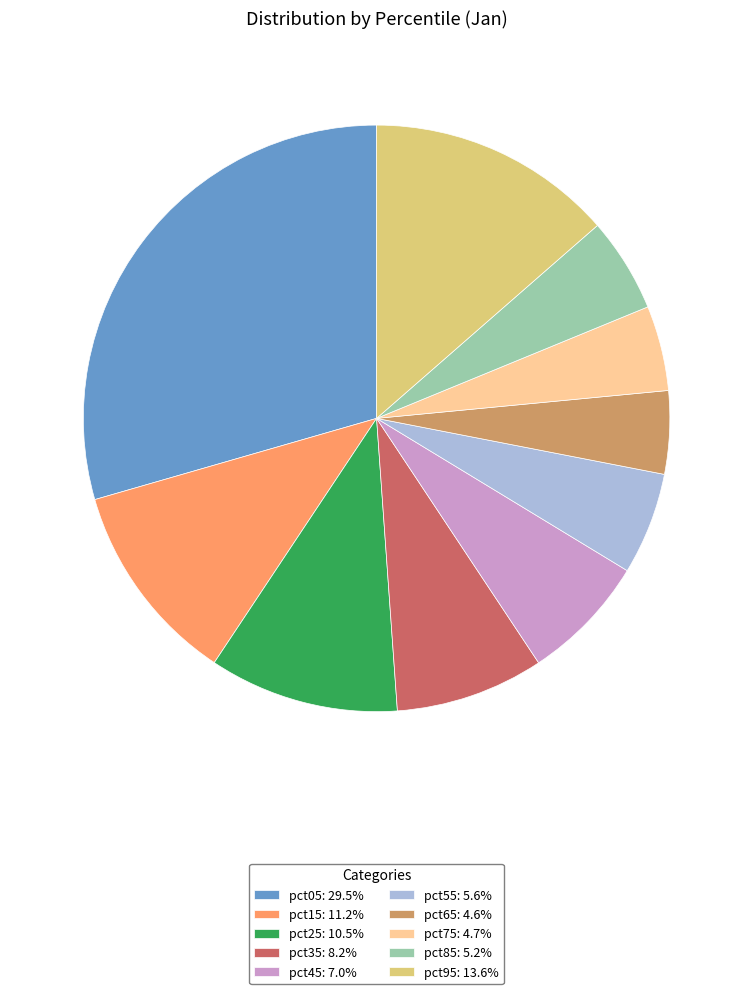

Is it true that pct25 is 10% of the pie?

True